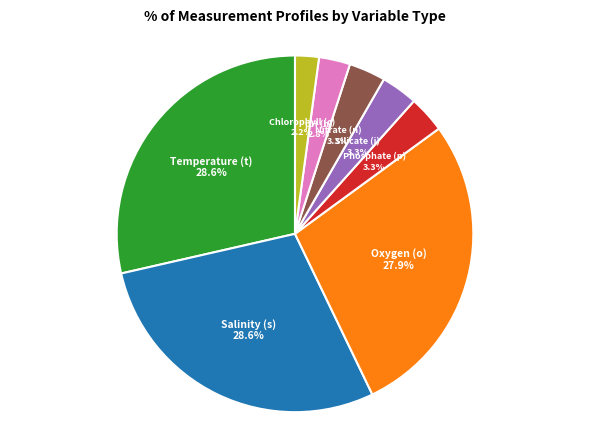

Does any single category account for the majority?

No